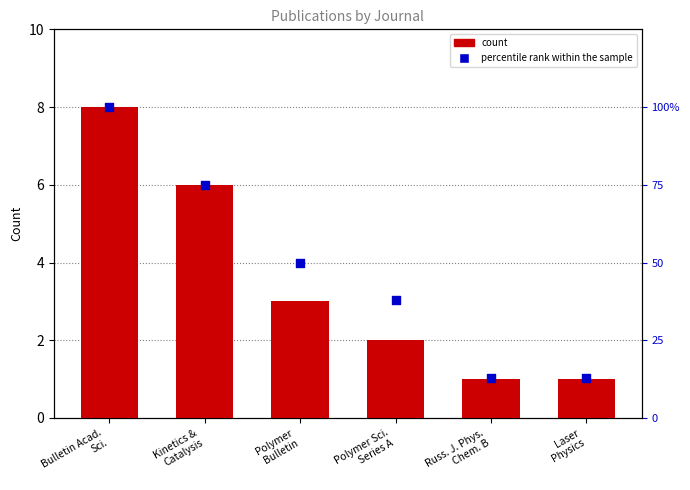

Which series has the largest Y range (max minus min)?

percentile rank within the sample